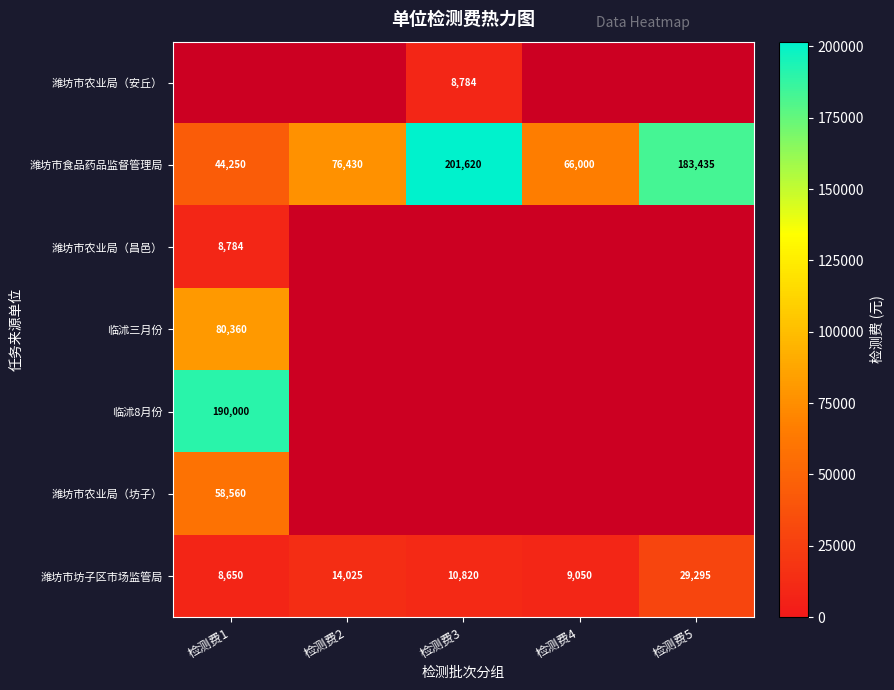

What is the difference between the 潍坊市坊子区市场监管局 values at 检测费5 and 检测费4?

20245